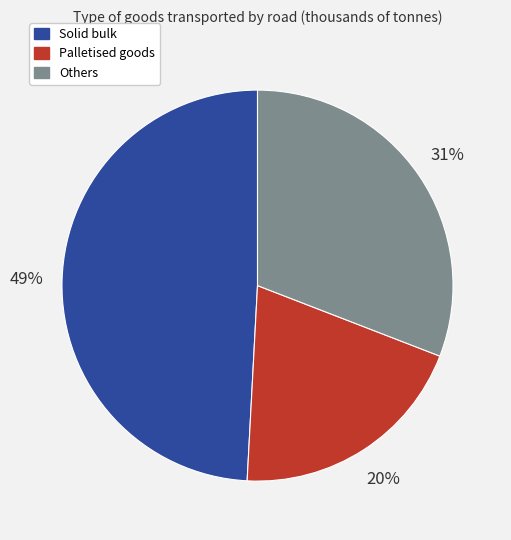

Does any single category account for the majority?

No